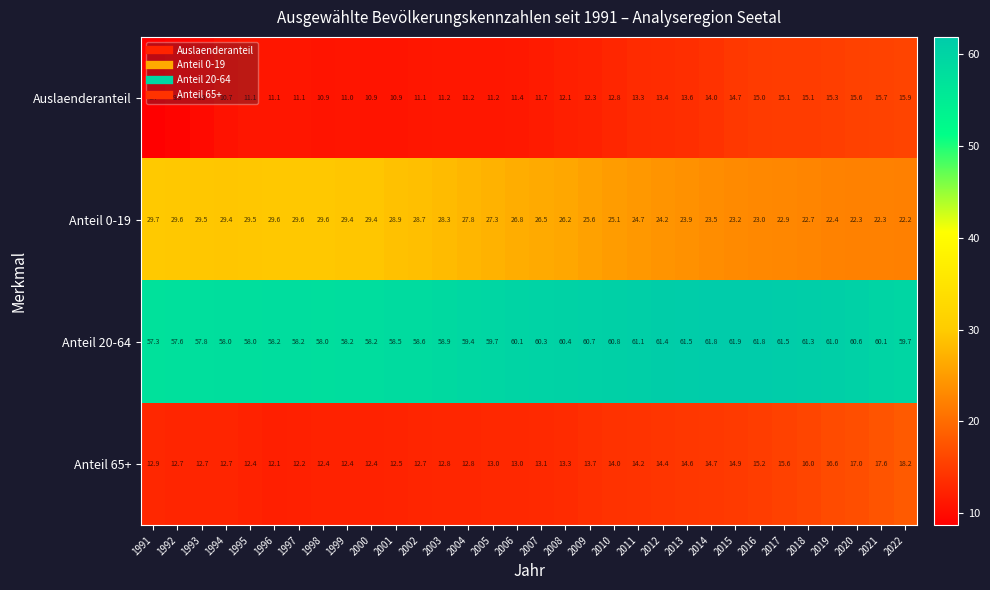

What is the difference between the maximum and minimum values in the Anteil 0-19 series?

7.5